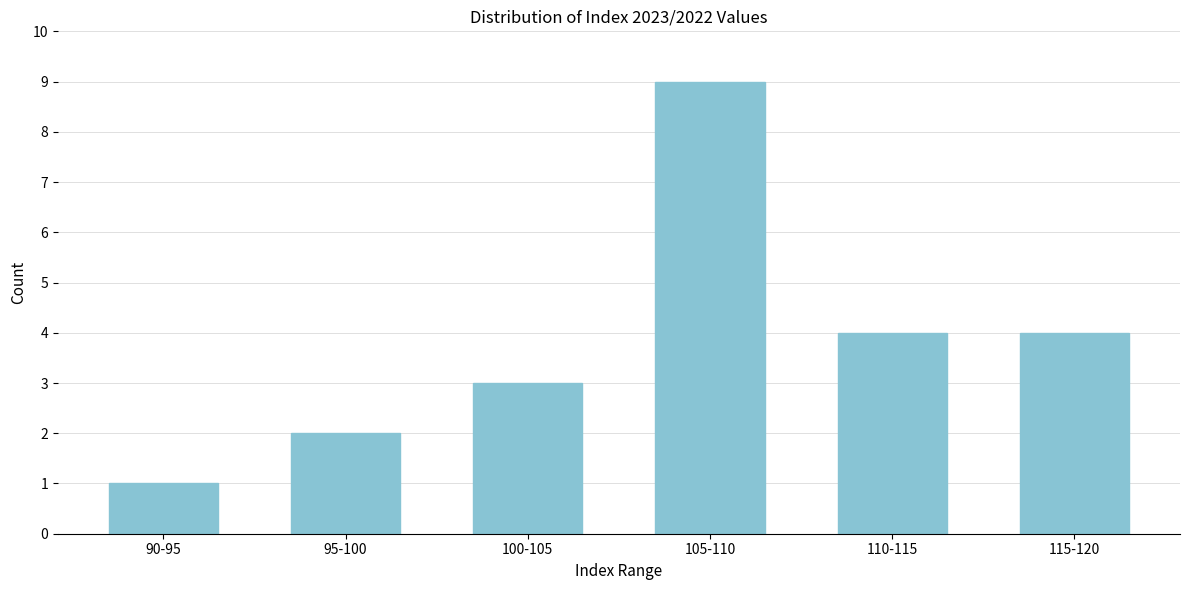

Reading left to right, transcribe all the data shown in this chart.

1	2	3	9	4	4